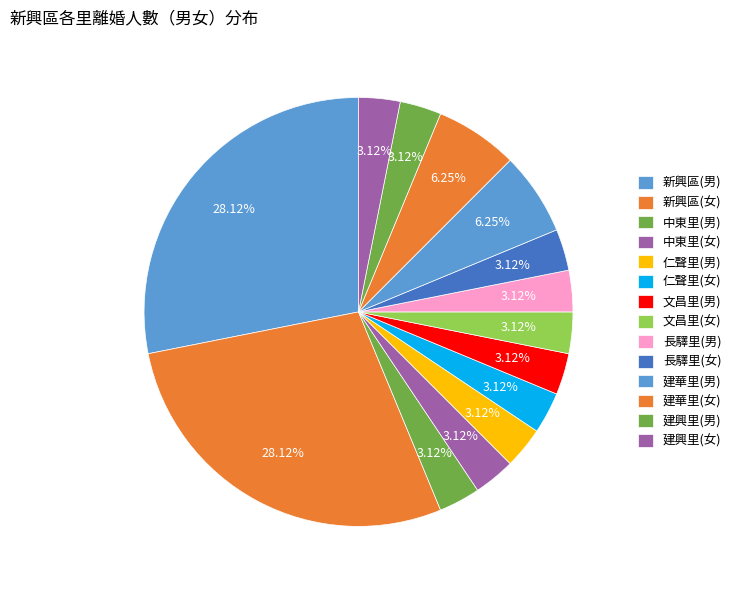

Is there any slice that represents more than half of the pie?

No